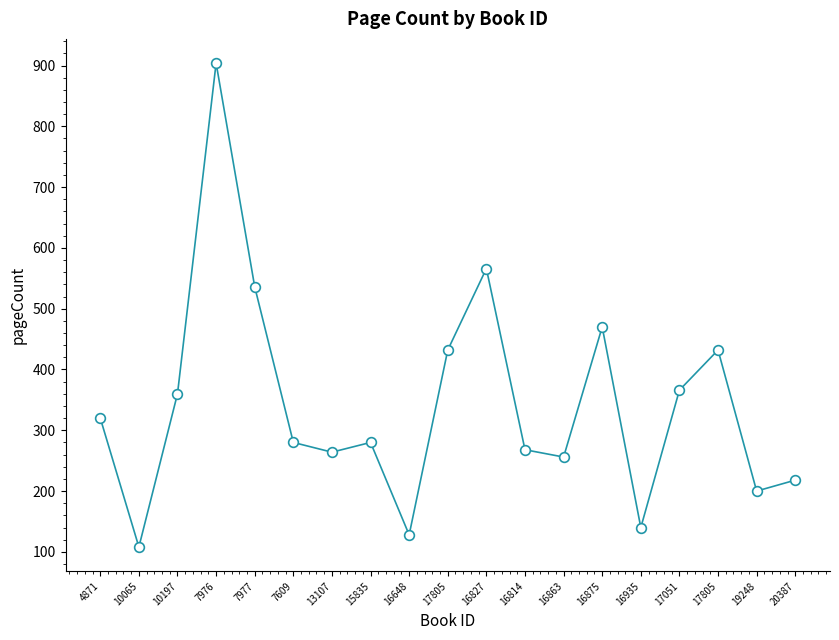

Does the chart have visible grid lines?

No